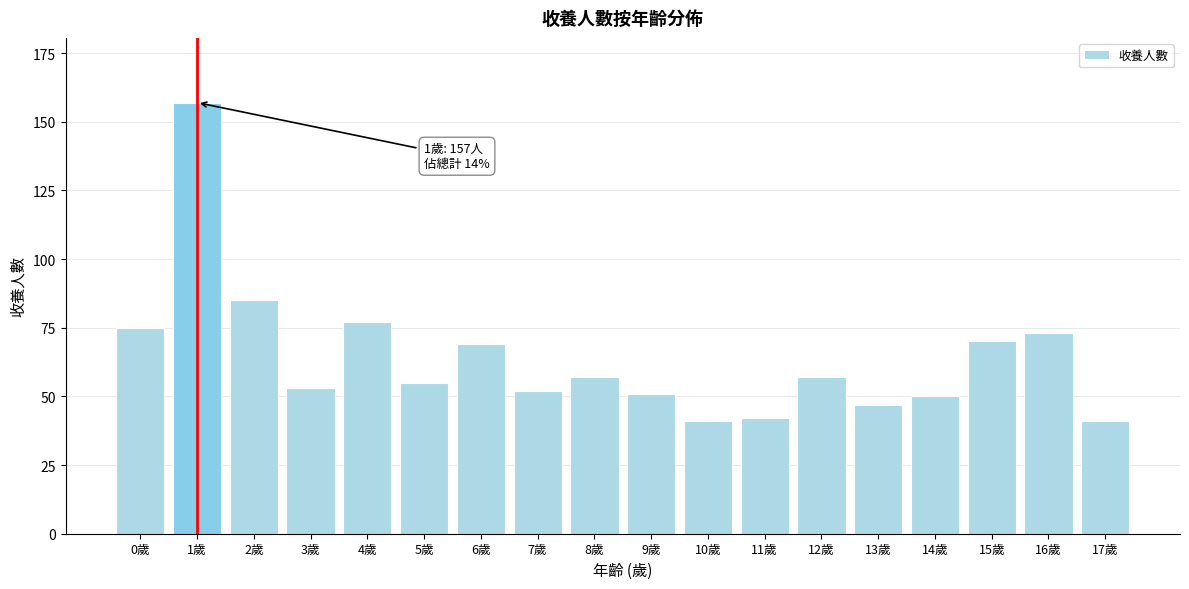

Reading left to right, extract all data points from this chart.

0歲=75	1歲=157	2歲=85	3歲=53	4歲=77	5歲=55	6歲=69	7歲=52	8歲=57	9歲=51	10歲=41	11歲=42	12歲=57	13歲=47	14歲=50	15歲=70	16歲=73	17歲=41